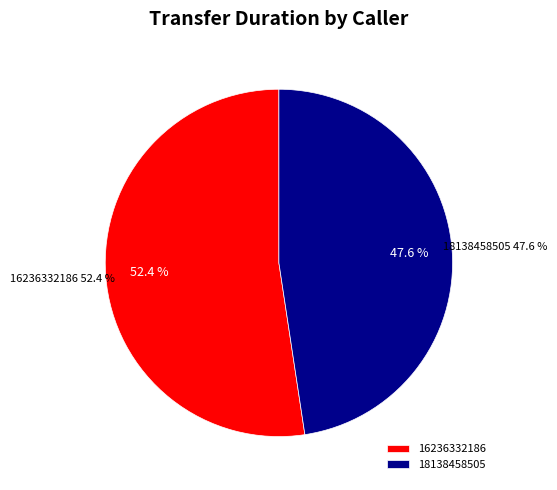

Rank the categories by value from highest to lowest.

16236332186, 18138458505